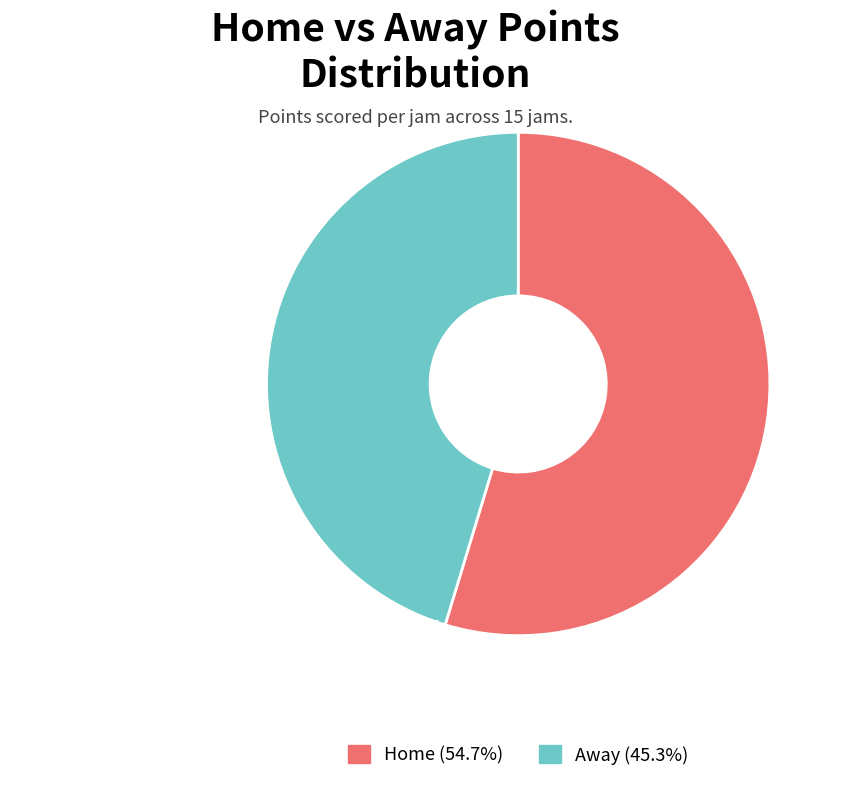

What is the ratio of the value at Away (45.3%) to the value at Home (54.7%)?

0.8